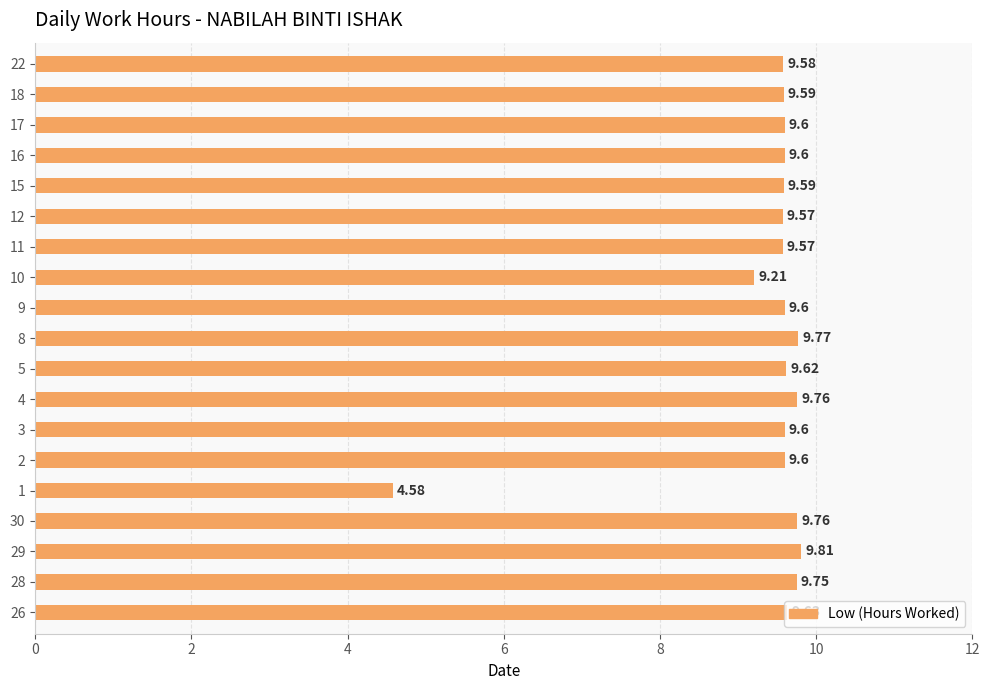

At which category does the chart reach its minimum across all series?

1